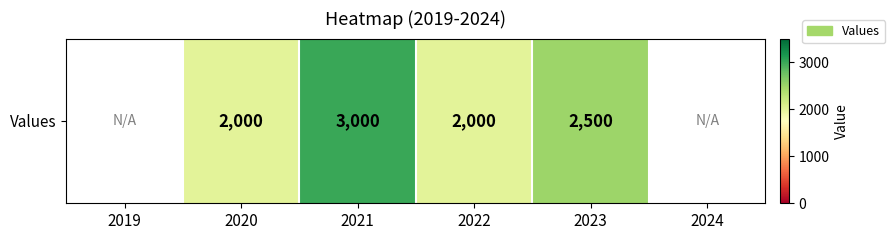

Which has a higher value, 2019 or 2020?

2020